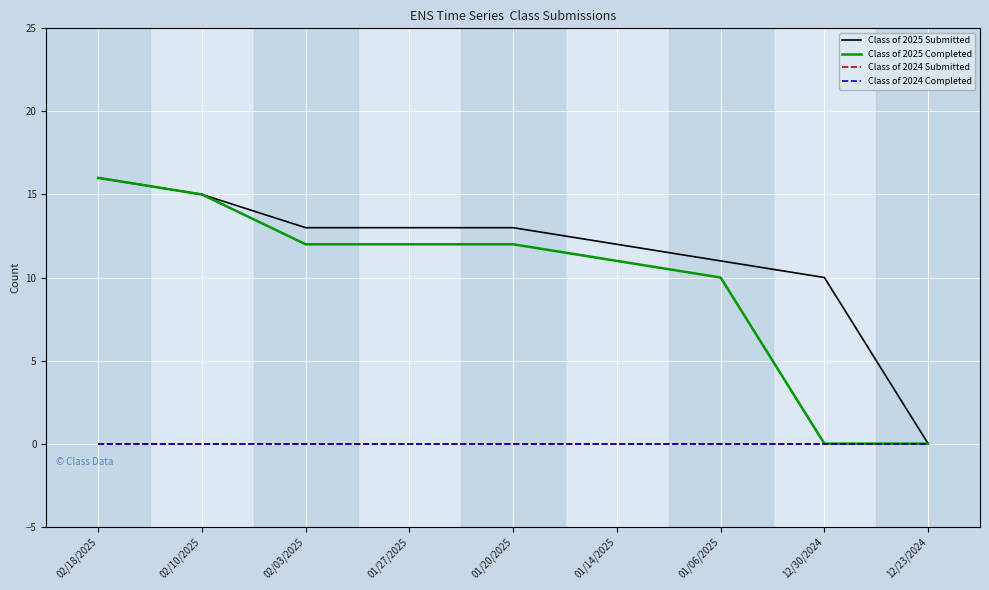

How many data points in Class of 2025 Submitted are above 13?

2